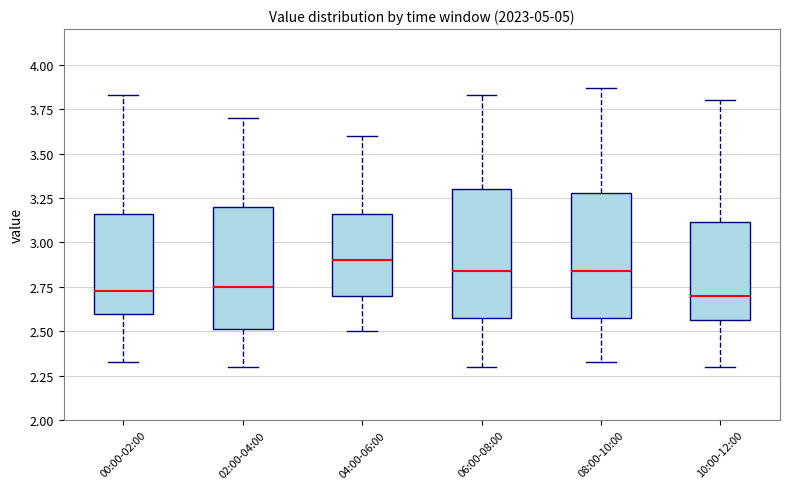

Reading left to right, read every box against the y-axis: the position of its median line, the range the box covers, and the ends of its whiskers. The values are not printed on the chart, so give them approximately, as read against the axis.

00:00-02:00: median 2.75, box 2.60 to 3.15, whiskers 2.35 to 3.85
02:00-04:00: median 2.75, box 2.50 to 3.20, whiskers 2.30 to 3.70
04:00-06:00: median 2.90, box 2.70 to 3.15, whiskers 2.50 to 3.60
06:00-08:00: median 2.85, box 2.55 to 3.30, whiskers 2.30 to 3.85
08:00-10:00: median 2.85, box 2.55 to 3.30, whiskers 2.35 to 3.85
10:00-12:00: median 2.70, box 2.55 to 3.10, whiskers 2.30 to 3.80